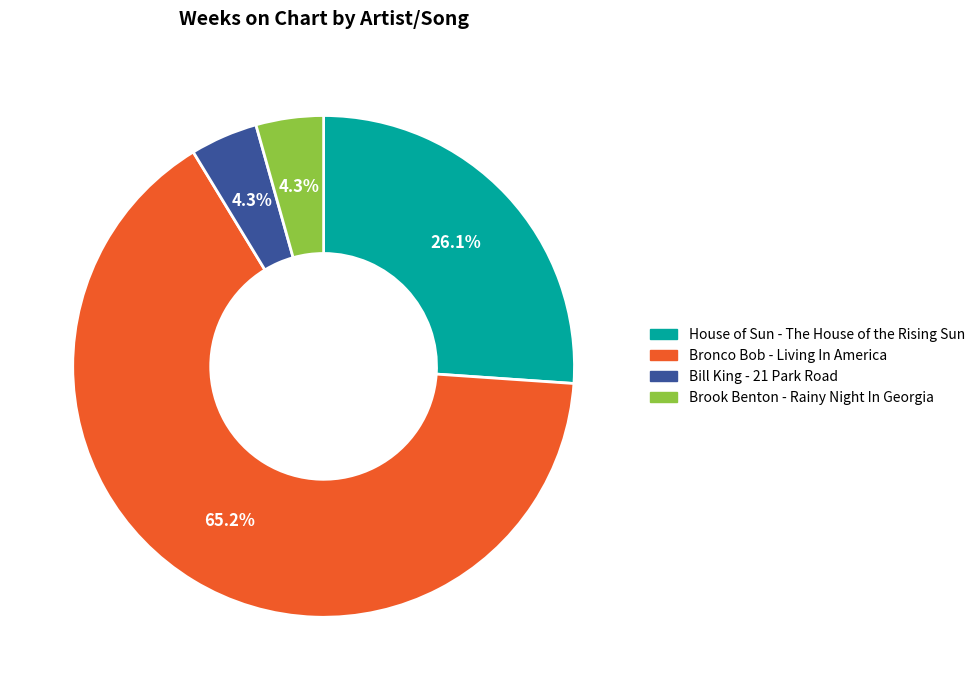

Which has a higher value, Bronco Bob - Living In America or Bill King - 21 Park Road?

Bronco Bob - Living In America